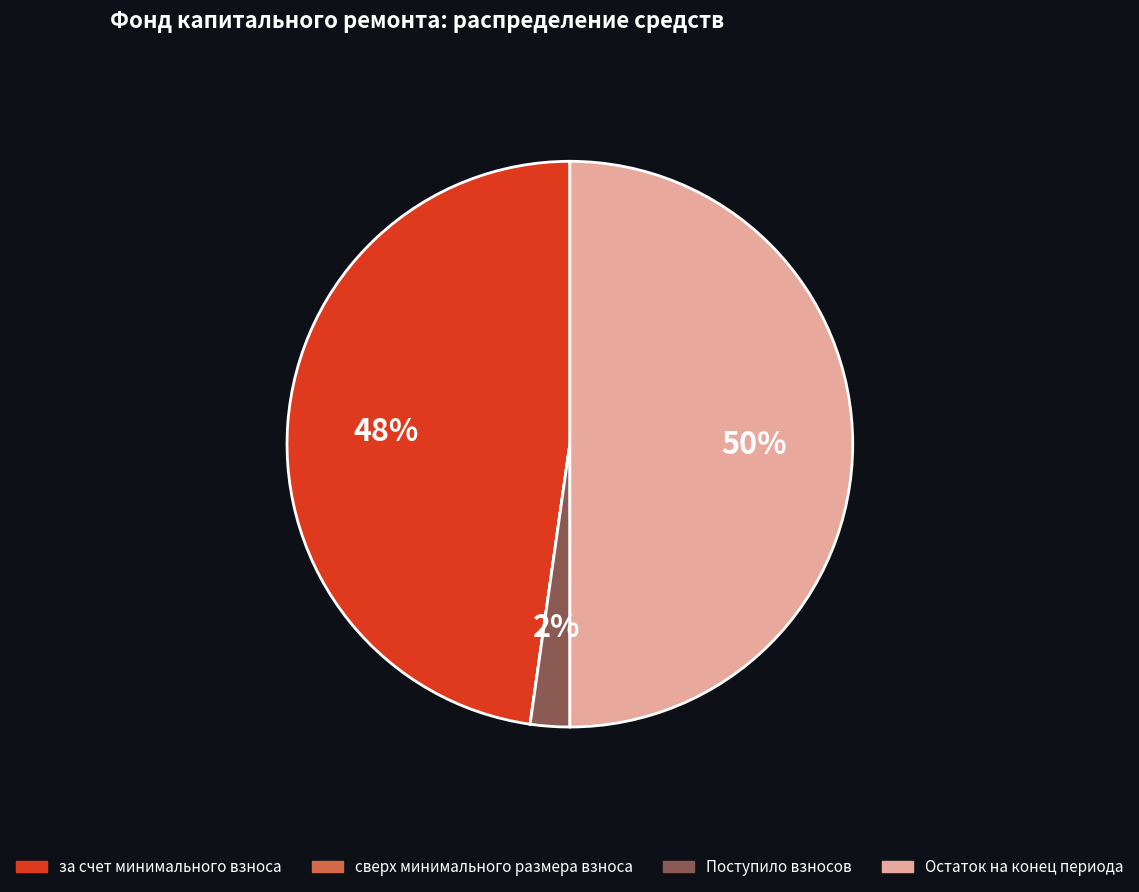

Between за счет минимального взноса and Остаток на конец периода, which is larger?

Остаток на конец периода